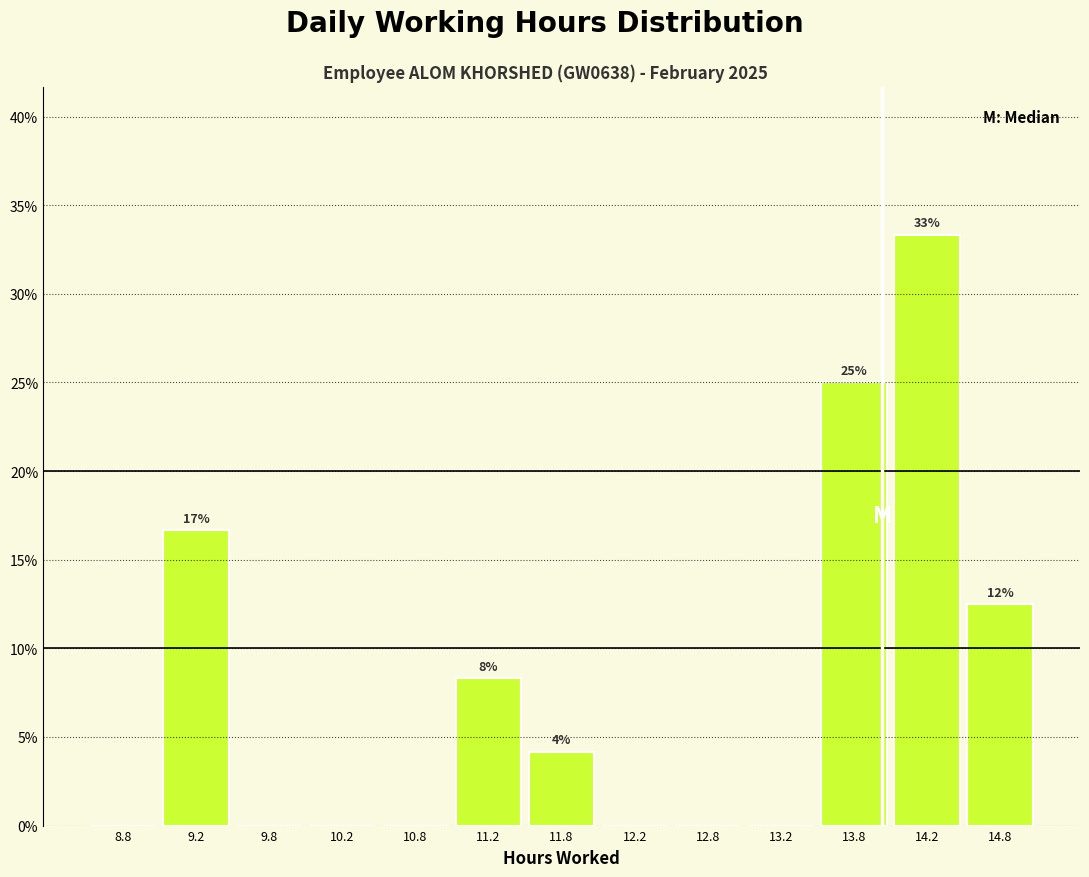

Which range on the x-axis has the tallest bar?

14.0 to 14.5